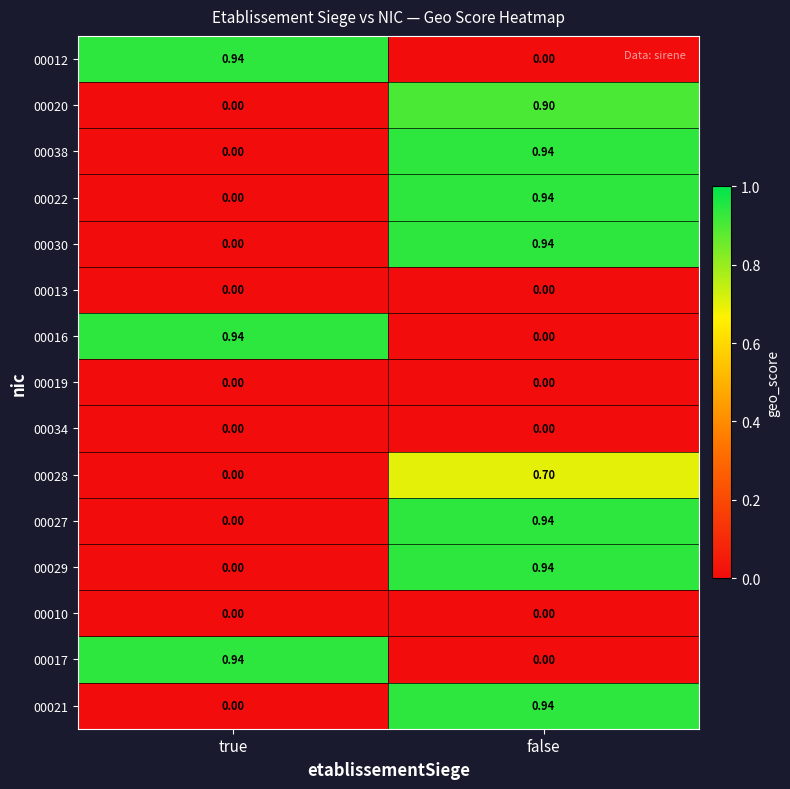

Rank the categories by 00022 value from lowest to highest.

true, false